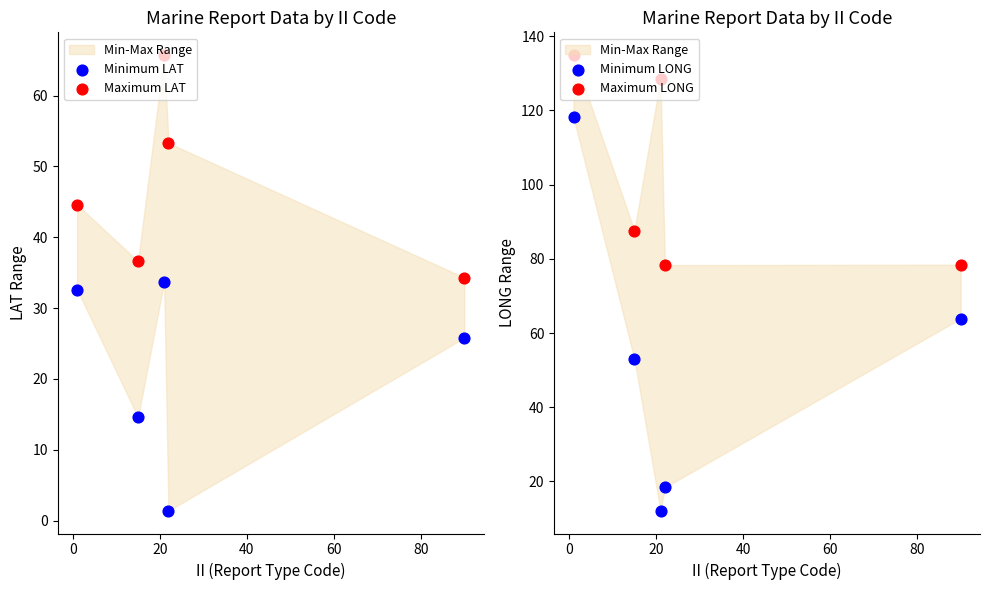

Which series has the largest total across all categories?

Maximum LONG